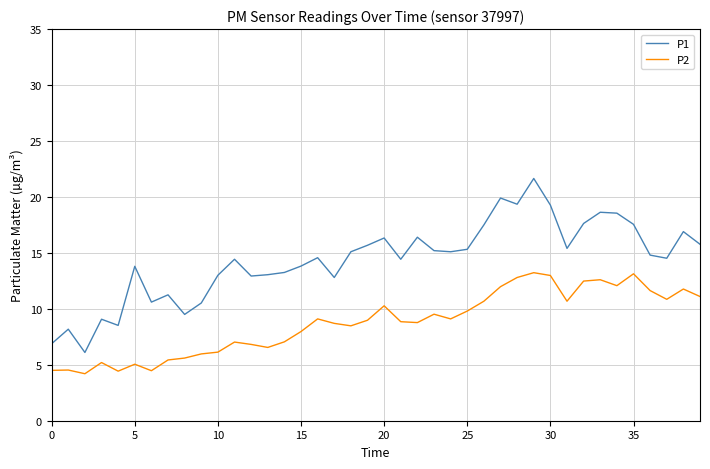

Which series has the widest spread of values?

P1